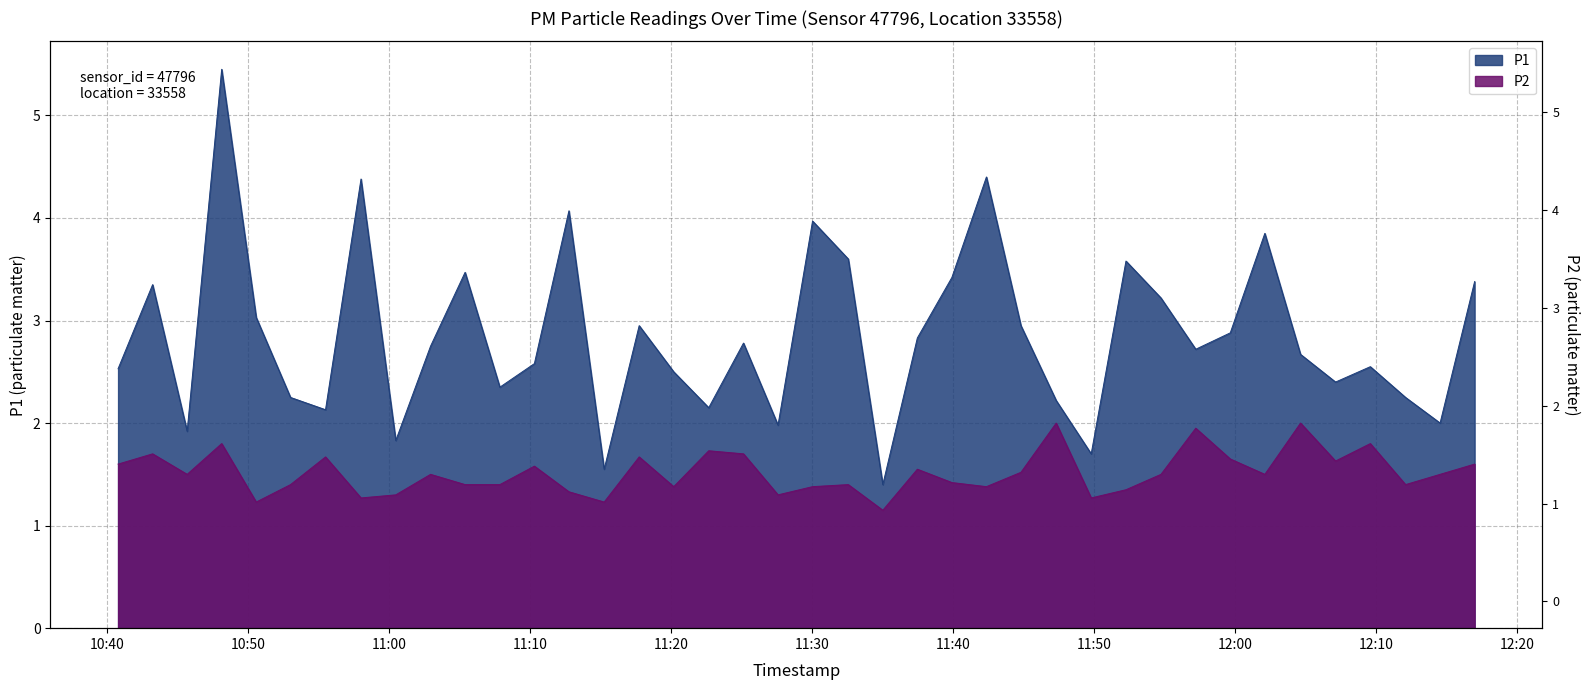

Reading left to right, list all the values displayed in this chart.

P1: 2023-08-30T10:40:46=2.5	2023-08-30T10:43:13=3.4	2023-08-30T10:45:40=1.9	2023-08-30T10:48:07=5.5	2023-08-30T10:50:34=3.0	2023-08-30T10:53:00=2.2	2023-08-30T10:55:29=2.1	2023-08-30T10:58:00=4.4	2023-08-30T11:00:28=1.8	2023-08-30T11:02:56=2.8	2023-08-30T11:05:23=3.5	2023-08-30T11:07:51=2.4	2023-08-30T11:10:18=2.6	2023-08-30T11:12:45=4.1	2023-08-30T11:15:15=1.6	2023-08-30T11:17:44=3.0	2023-08-30T11:20:11=2.5	2023-08-30T11:22:40=2.1	2023-08-30T11:25:08=2.8	2023-08-30T11:27:35=2.0	2023-08-30T11:30:02=4.0	2023-08-30T11:32:34=3.6	2023-08-30T11:35:01=1.4	2023-08-30T11:37:28=2.8	2023-08-30T11:39:55=3.4	2023-08-30T11:42:22=4.4	2023-08-30T11:44:49=3.0	2023-08-30T11:47:19=2.2	2023-08-30T11:49:48=1.7	2023-08-30T11:52:16=3.6	2023-08-30T11:54:45=3.2	2023-08-30T11:57:13=2.7	2023-08-30T11:59:40=2.9	2023-08-30T12:02:07=3.9	2023-08-30T12:04:39=2.7	2023-08-30T12:07:08=2.4	2023-08-30T12:09:36=2.5	2023-08-30T12:12:06=2.2	2023-08-30T12:14:33=2.0	2023-08-30T12:17:00=3.4
P2: 2023-08-30T10:40:46=1.6	2023-08-30T10:43:13=1.7	2023-08-30T10:45:40=1.5	2023-08-30T10:48:07=1.8	2023-08-30T10:50:34=1.2	2023-08-30T10:53:00=1.4	2023-08-30T10:55:29=1.7	2023-08-30T10:58:00=1.3	2023-08-30T11:00:28=1.3	2023-08-30T11:02:56=1.5	2023-08-30T11:05:23=1.4	2023-08-30T11:07:51=1.4	2023-08-30T11:10:18=1.6	2023-08-30T11:12:45=1.3	2023-08-30T11:15:15=1.2	2023-08-30T11:17:44=1.7	2023-08-30T11:20:11=1.4	2023-08-30T11:22:40=1.7	2023-08-30T11:25:08=1.7	2023-08-30T11:27:35=1.3	2023-08-30T11:30:02=1.4	2023-08-30T11:32:34=1.4	2023-08-30T11:35:01=1.1	2023-08-30T11:37:28=1.6	2023-08-30T11:39:55=1.4	2023-08-30T11:42:22=1.4	2023-08-30T11:44:49=1.5	2023-08-30T11:47:19=2.0	2023-08-30T11:49:48=1.3	2023-08-30T11:52:16=1.4	2023-08-30T11:54:45=1.5	2023-08-30T11:57:13=1.9	2023-08-30T11:59:40=1.6	2023-08-30T12:02:07=1.5	2023-08-30T12:04:39=2.0	2023-08-30T12:07:08=1.6	2023-08-30T12:09:36=1.8	2023-08-30T12:12:06=1.4	2023-08-30T12:14:33=1.5	2023-08-30T12:17:00=1.6